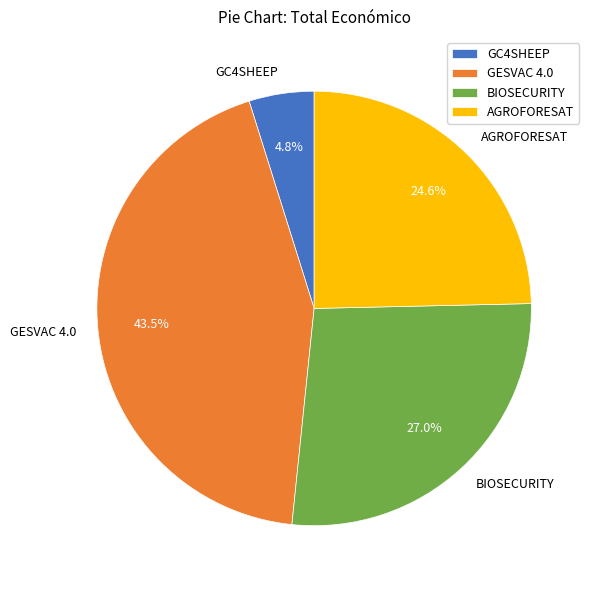

Does BIOSECURITY represent more than half of the total?

No